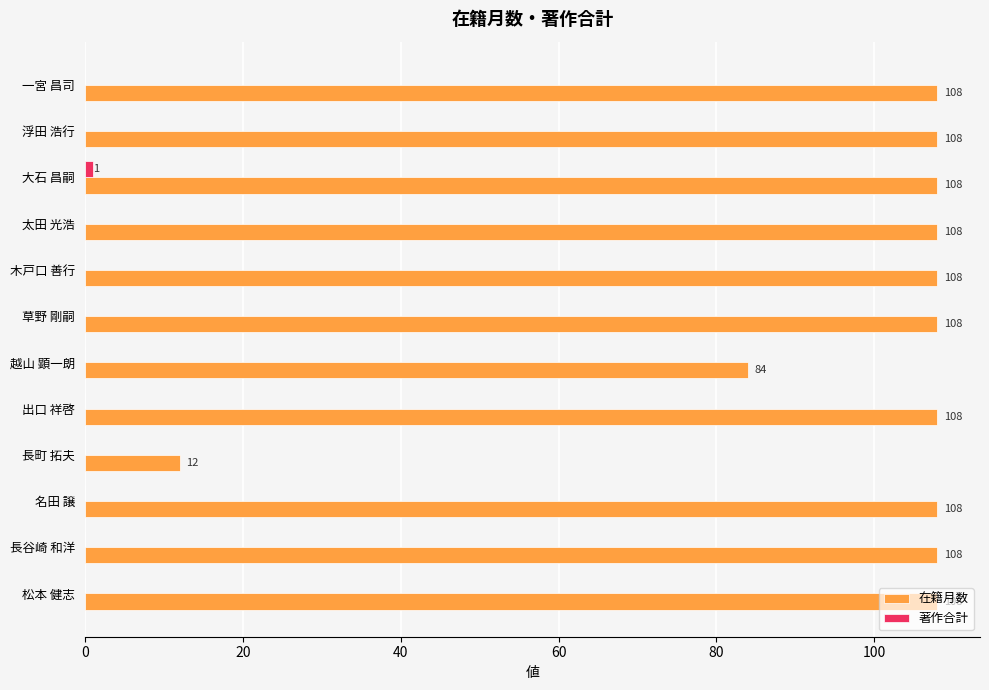

The 在籍月数 series shows 180 at 一宮 昌司. True or false?

False